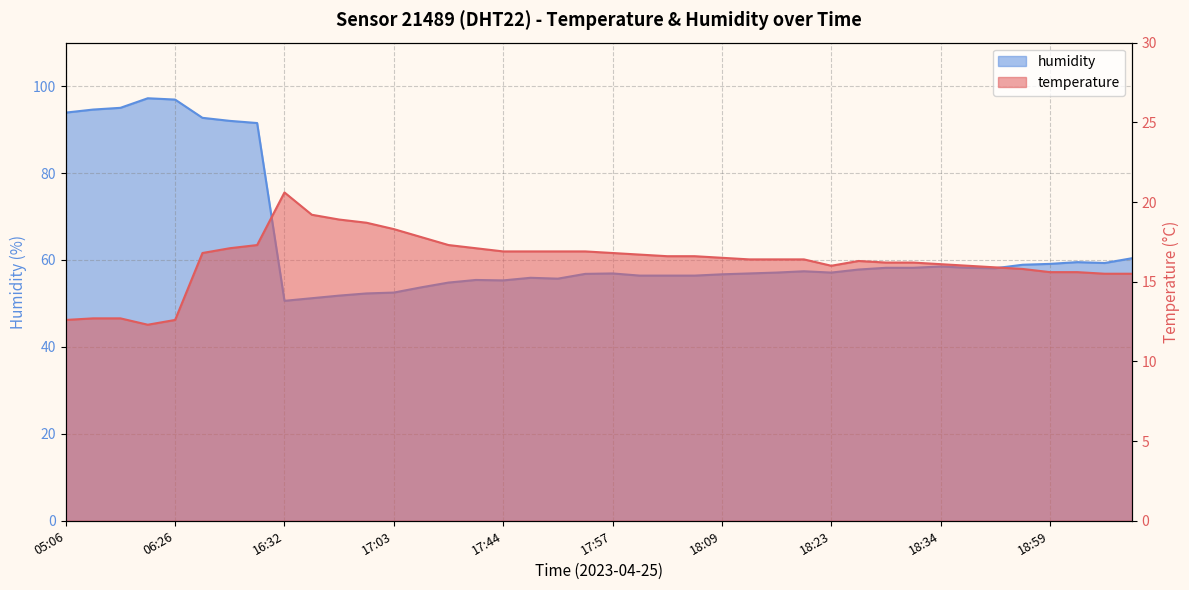

At which category is the sum across all series the highest?

06:23